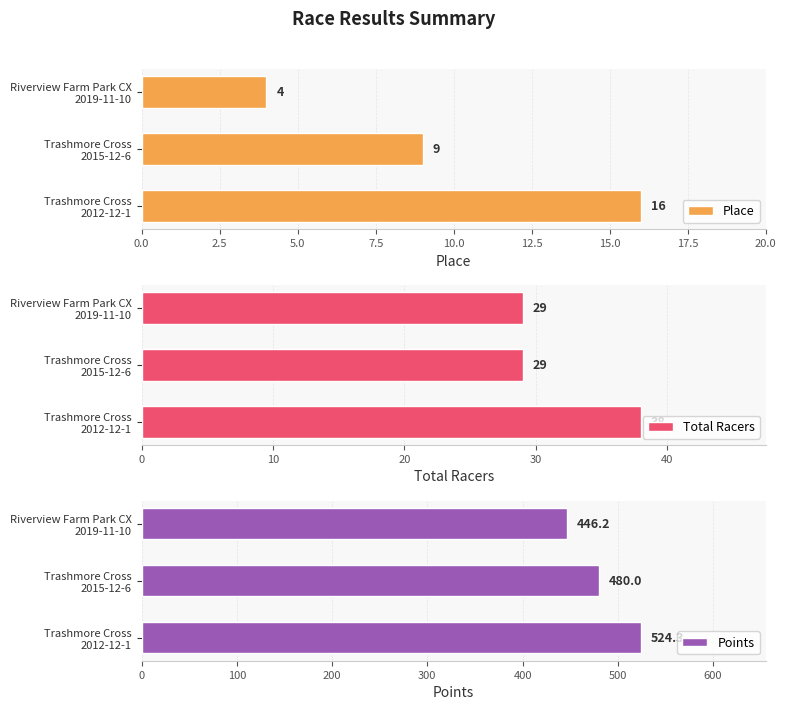

Reading left to right, transcribe all the data shown in this chart.

Place: 16.0	9.0	4.0
Total Racers: 38.0	29.0	29.0
Points: 524.3	480.0	446.2